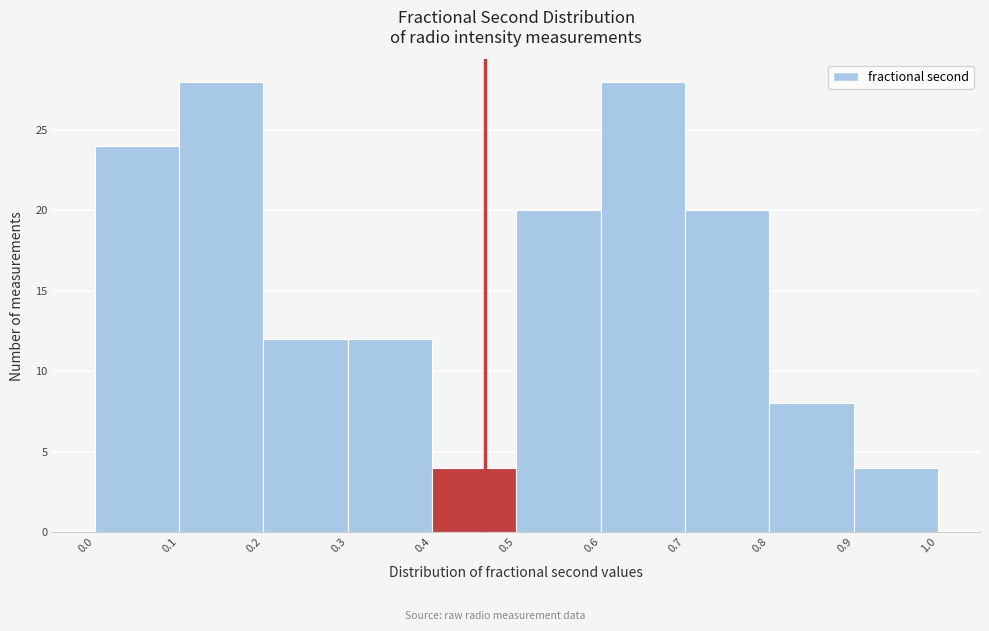

Reading left to right, list every bar in this chart as the range it spans on the x-axis followed by its height. The values are not printed on the chart, so give them approximately, as read against the axis.

0.0 to 0.1: 24
0.1 to 0.2: 28
0.2 to 0.3: 12
0.3 to 0.4: 12
0.4 to 0.5: 4
0.5 to 0.6: 20
0.6 to 0.7: 28
0.7 to 0.8: 20
0.8 to 0.9: 8
0.9 to 1.0: 4